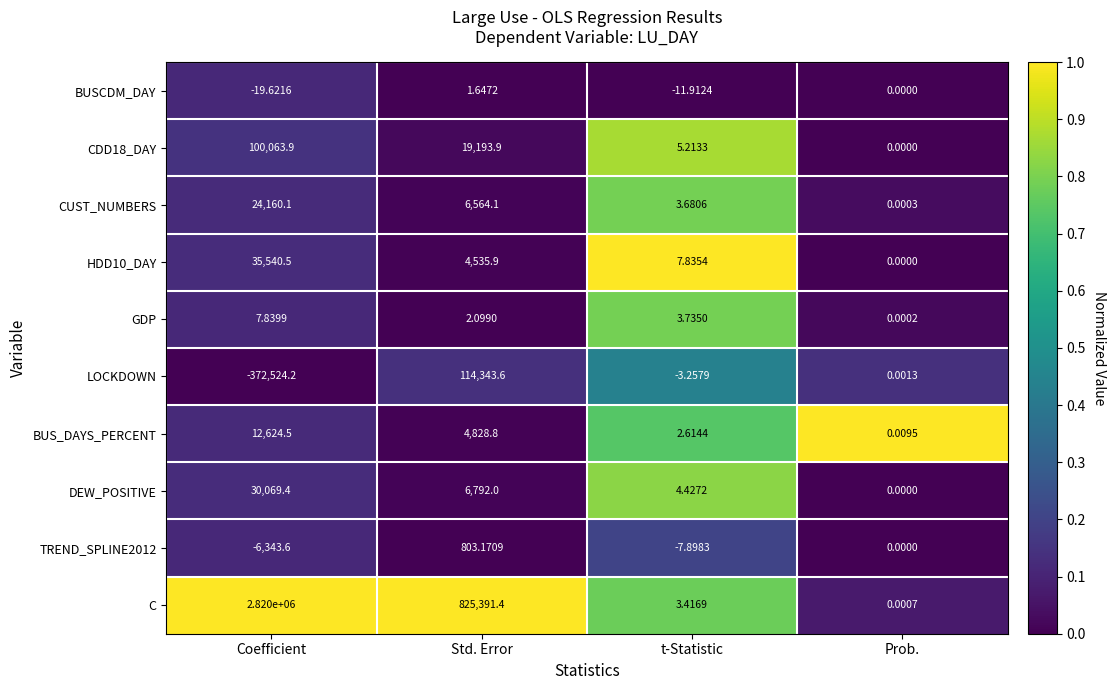

What is the total value across all series at t-Statistic?

7.9